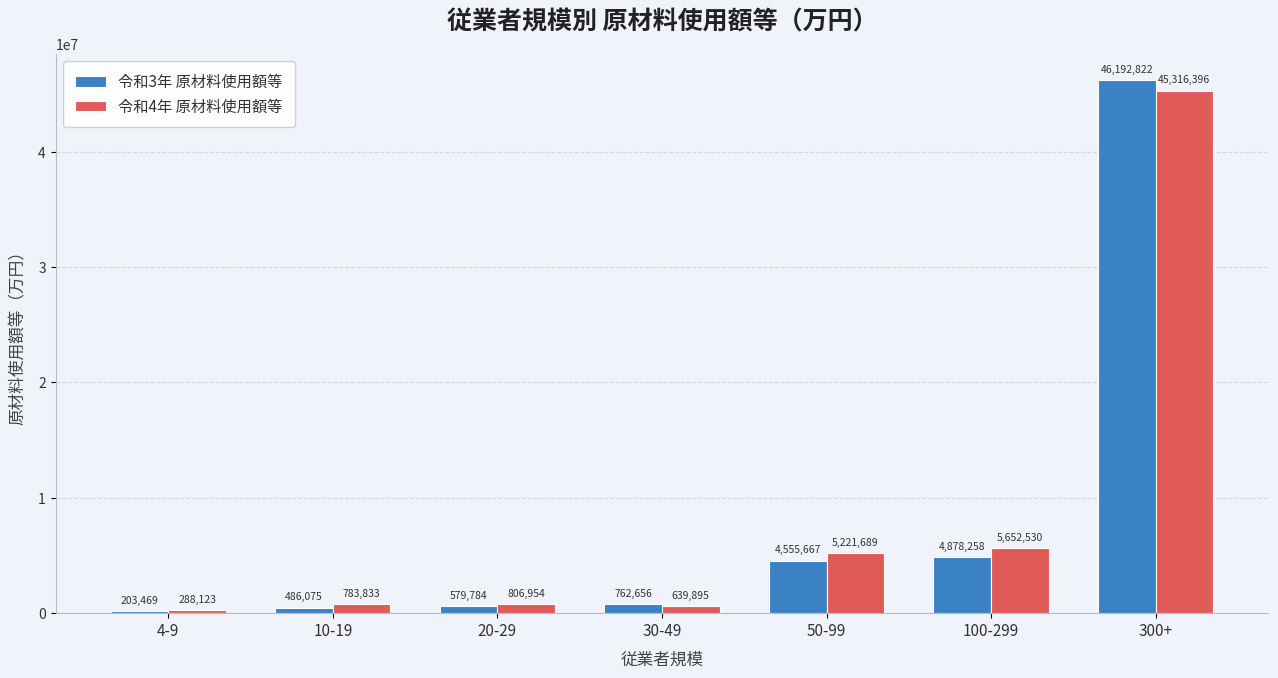

What is the sum of all 令和4年 原材料使用額等 values?

58709420